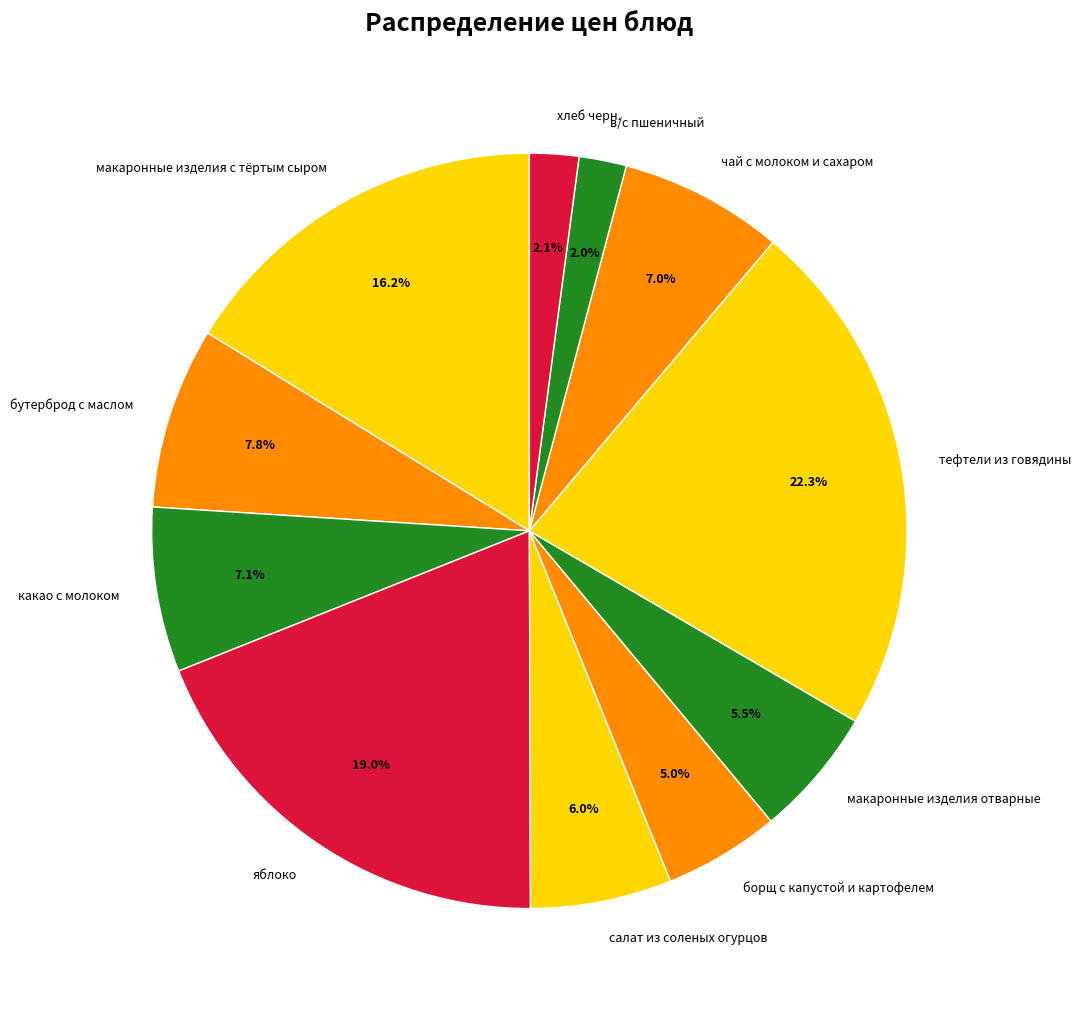

To the nearest percent, what percentage of the pie is салат из соленых огурцов?

6%